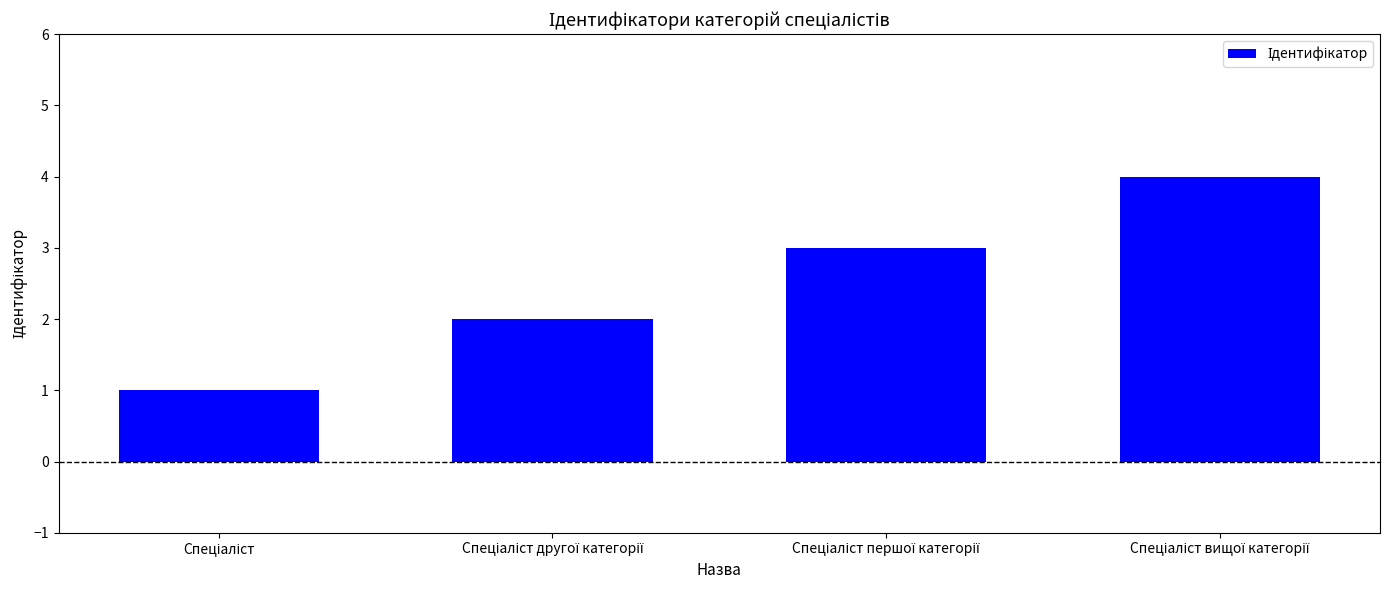

What is the maximum value shown in the chart?

4